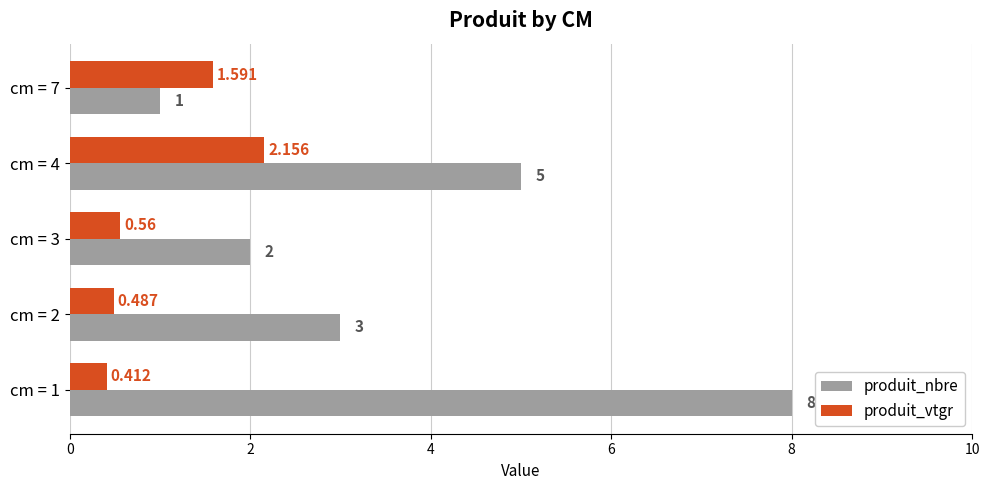

Is the value of produit_nbre at cm = 3 greater than the value of produit_vtgr at cm = 2?

Yes